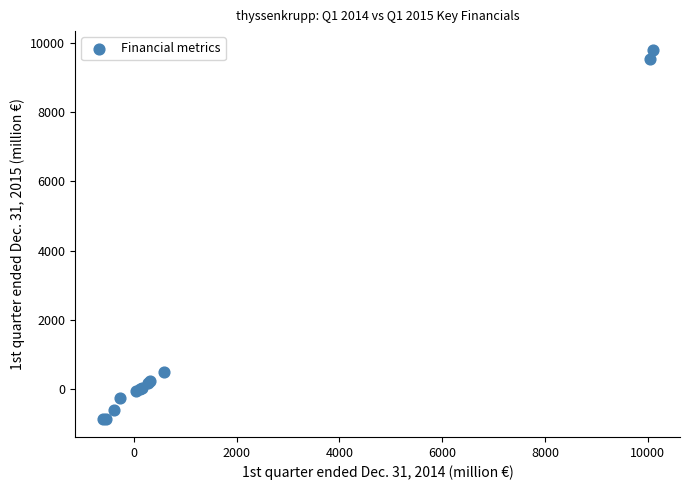

What Y value in the scatter plot is closest to 4481?

489